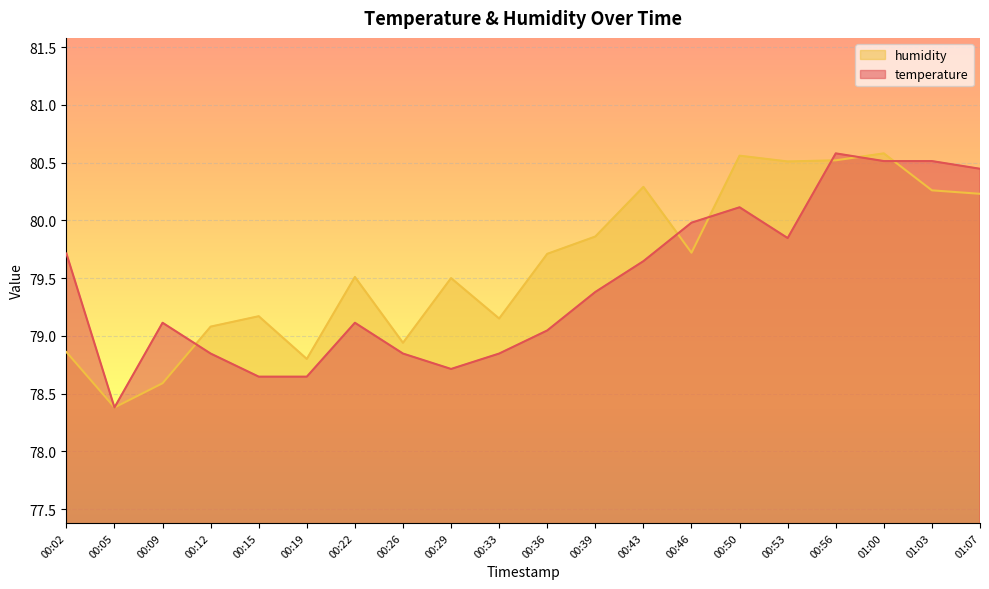

Between 00:19 and 00:36, which series saw the biggest shift?

humidity